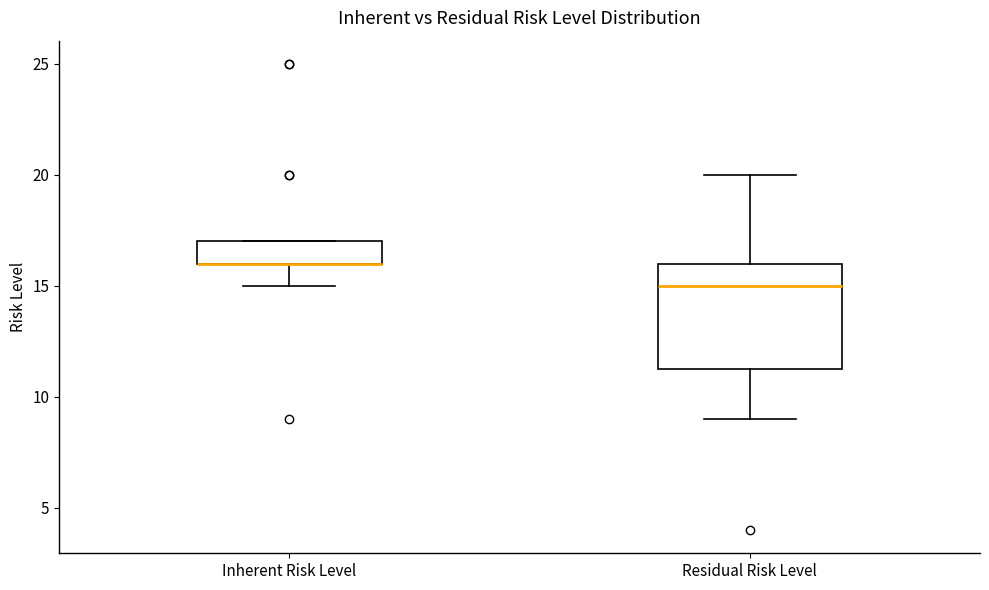

Where is the lower edge of the box for Inherent Risk Level on the y-axis? The values are not printed on the chart, so give them approximately, as read against the axis.

16.0